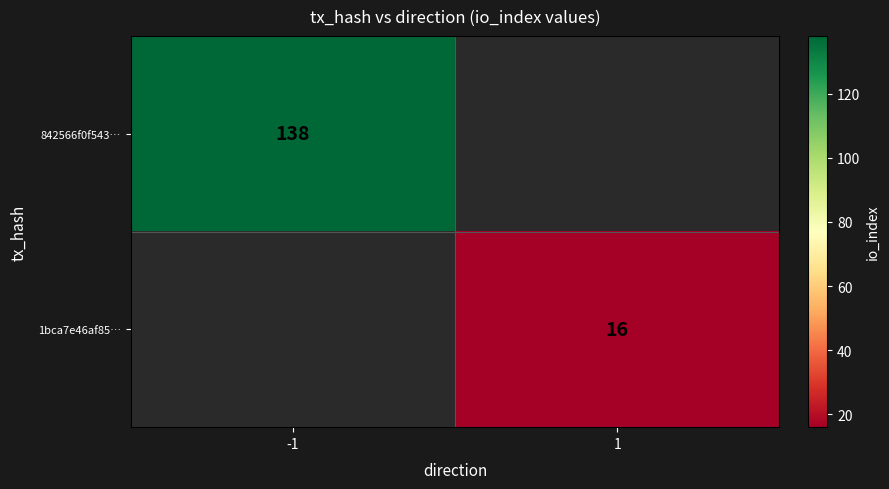

Count the number of data series in this chart.

2